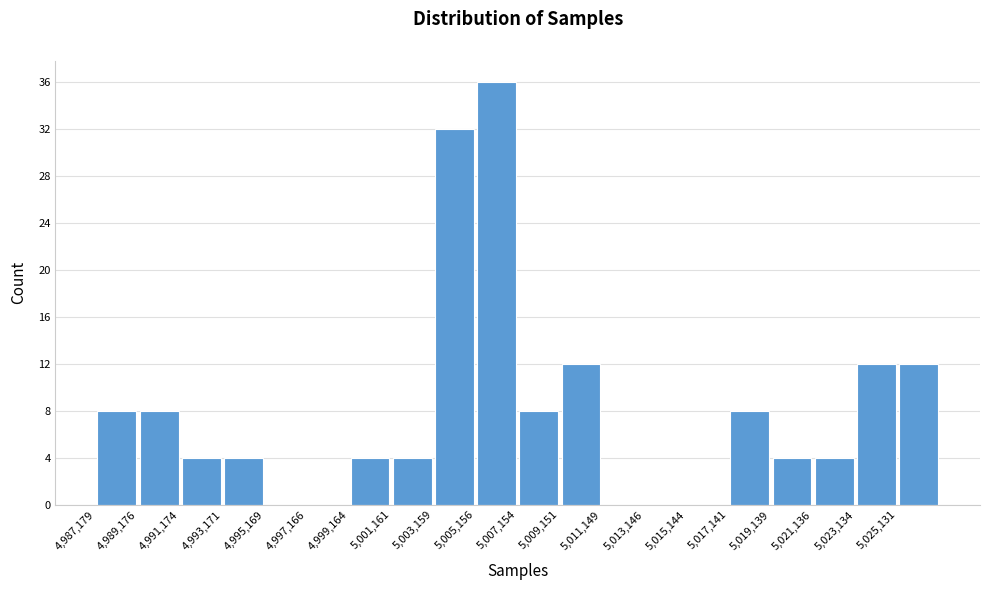

What is the height of the bar covering 5025200 to 5027200 on the x-axis? Neither the bar edges nor the heights are printed on the chart, so give them approximately, as read against the axes.

12